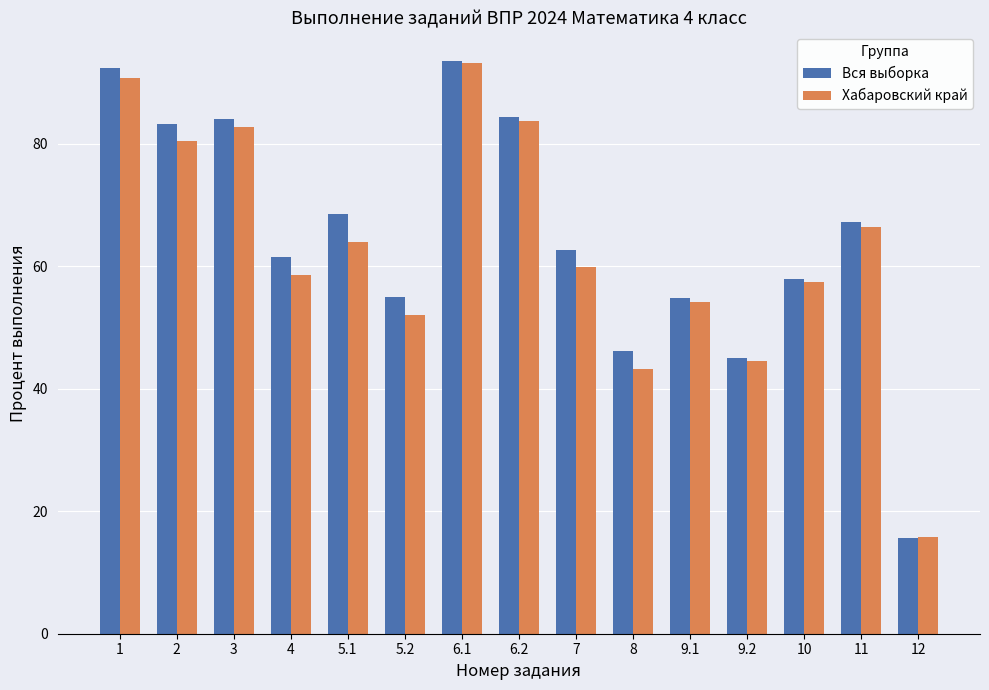

Between 9.2 and 10, which series saw the biggest shift?

Вся выборка